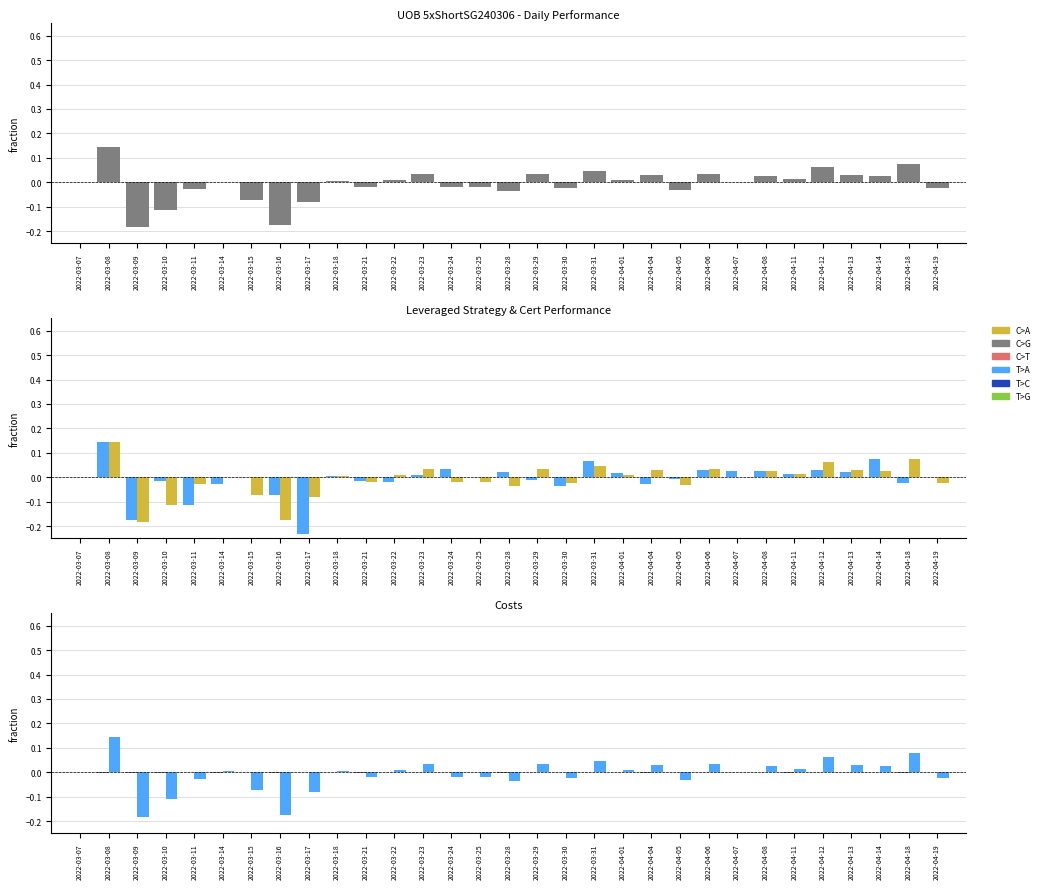

True or false: Daily Leveraged Return has a value of 0.0 at 2022-04-18.

False